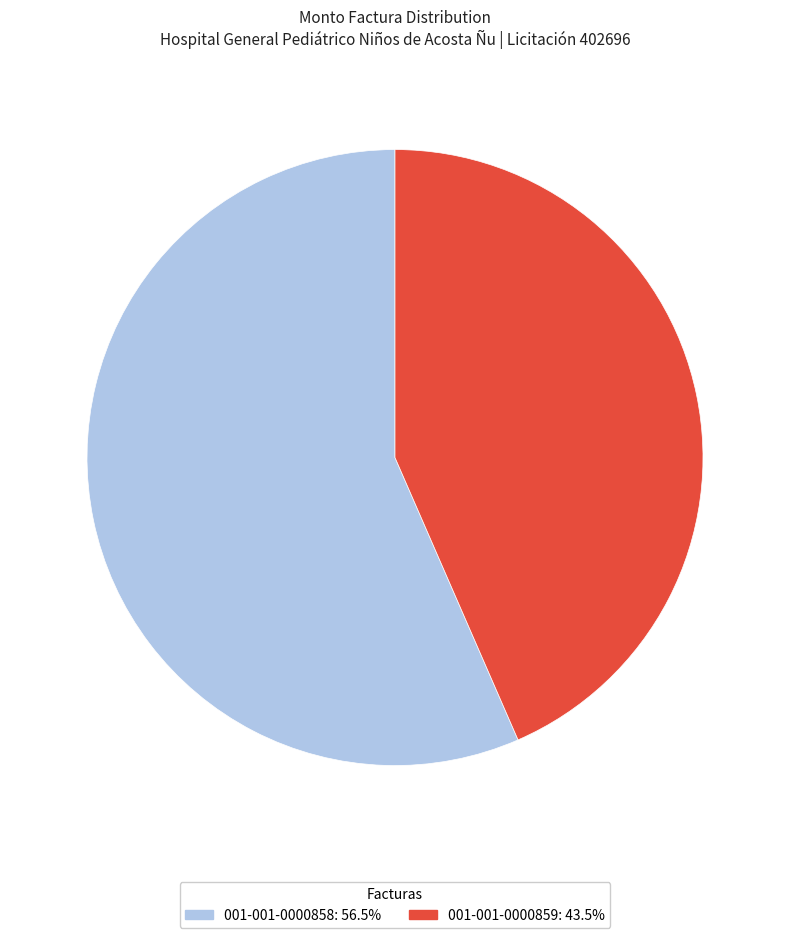

Rank the categories by value from lowest to highest.

001-001-0000859, 001-001-0000858